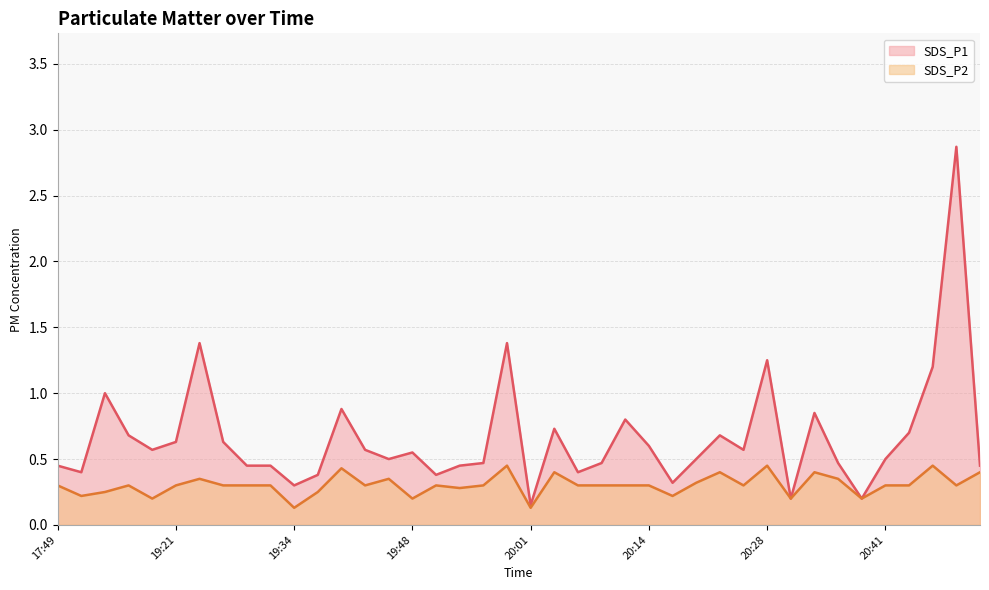

What is the difference between the second highest and minimum values in the SDS_P1 series?

1.2